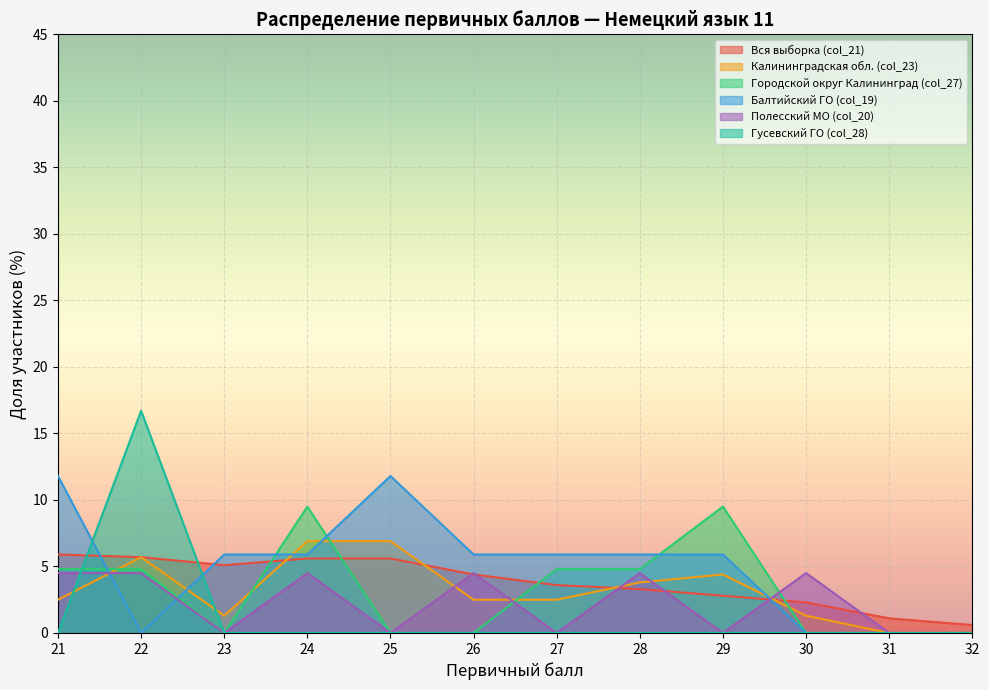

Which series changed the most between 21 and 31?

Балтийский ГО (col_19)